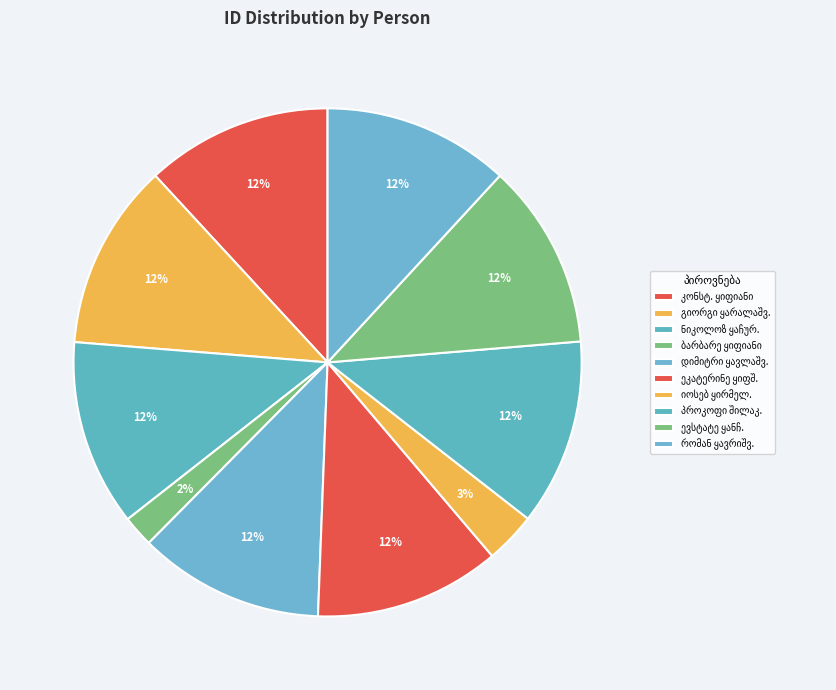

How many slices are in this pie chart?

10